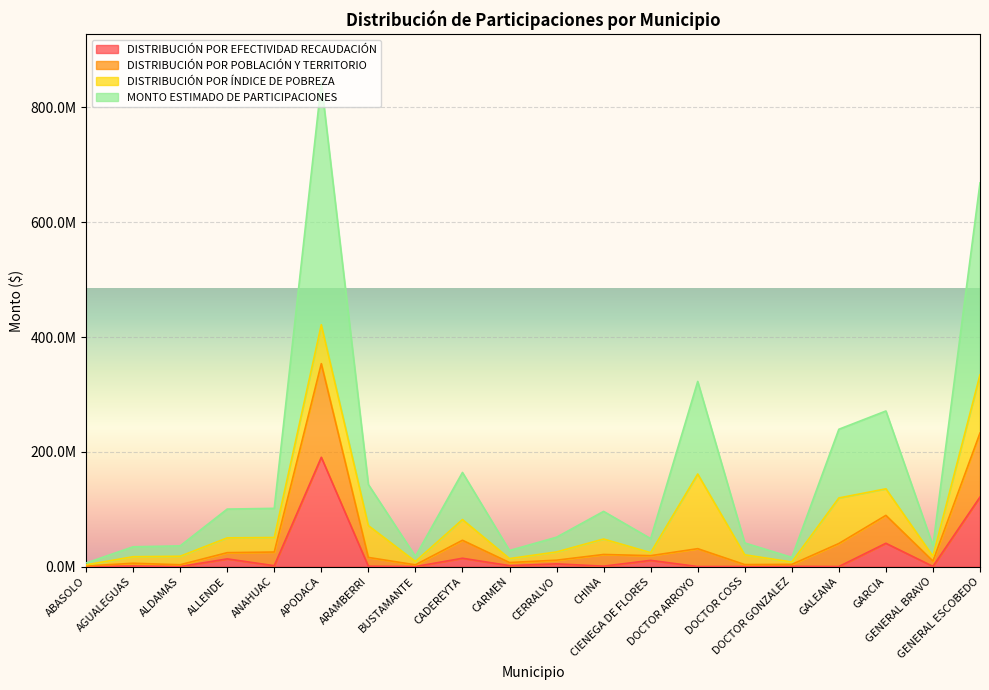

What is the smallest value displayed?

66192.2